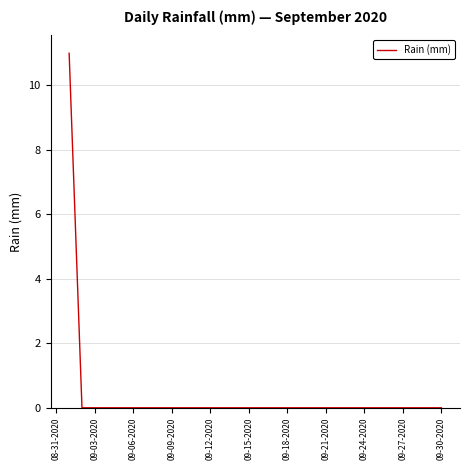

What is the maximum value shown in the chart?

11